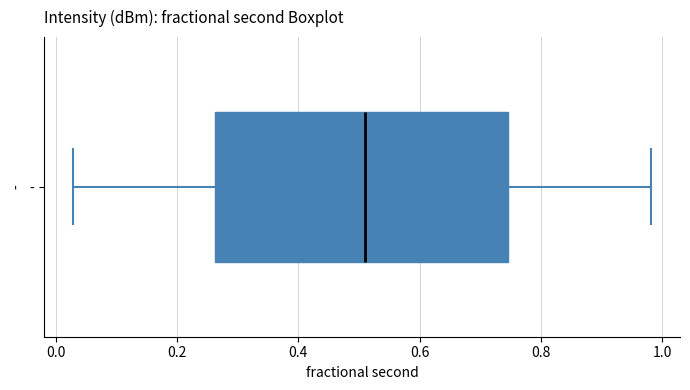

Where is the left edge of the box for - on the x-axis? The values are not printed on the chart, so give them approximately, as read against the axis.

0.26